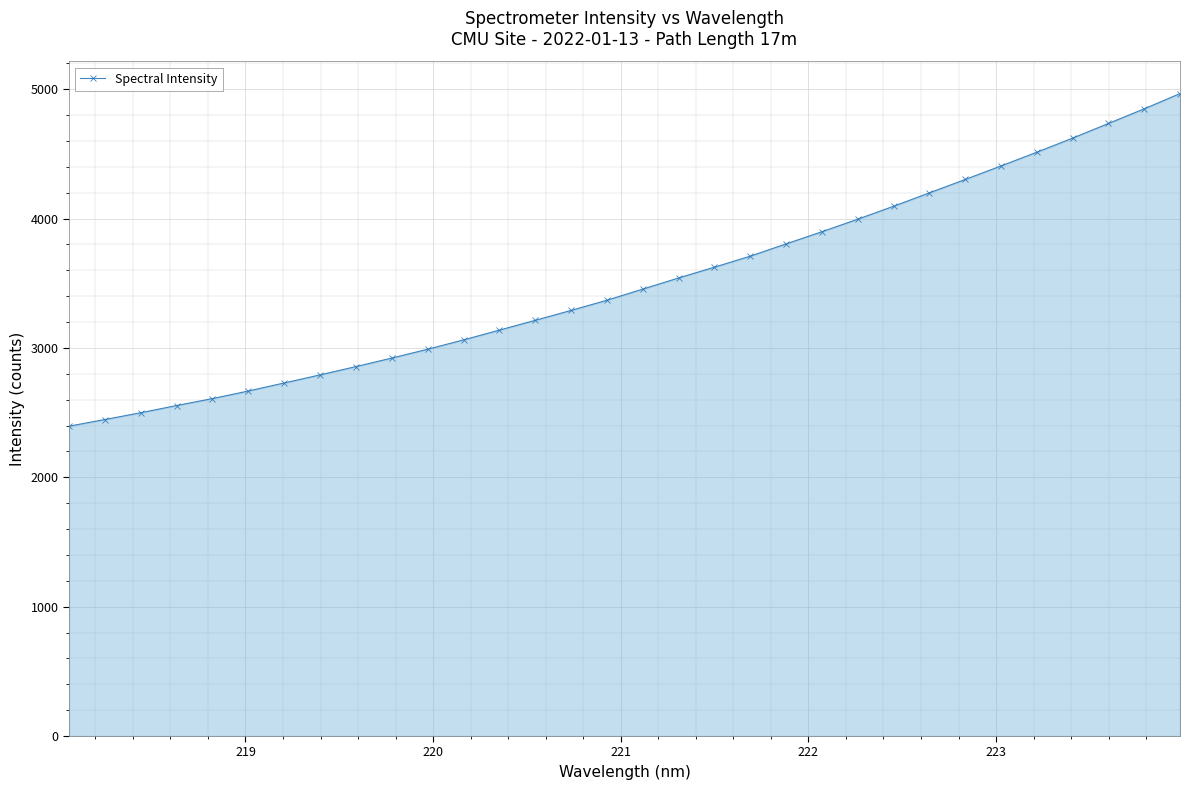

What is the sum of all values?

112236.4